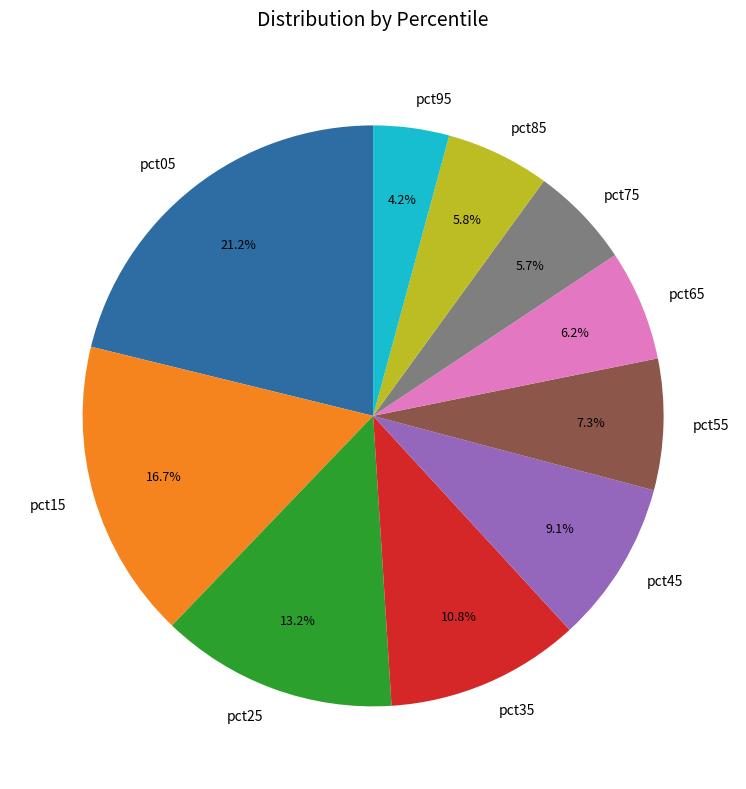

Does pct15 account for over 50% of the chart?

No